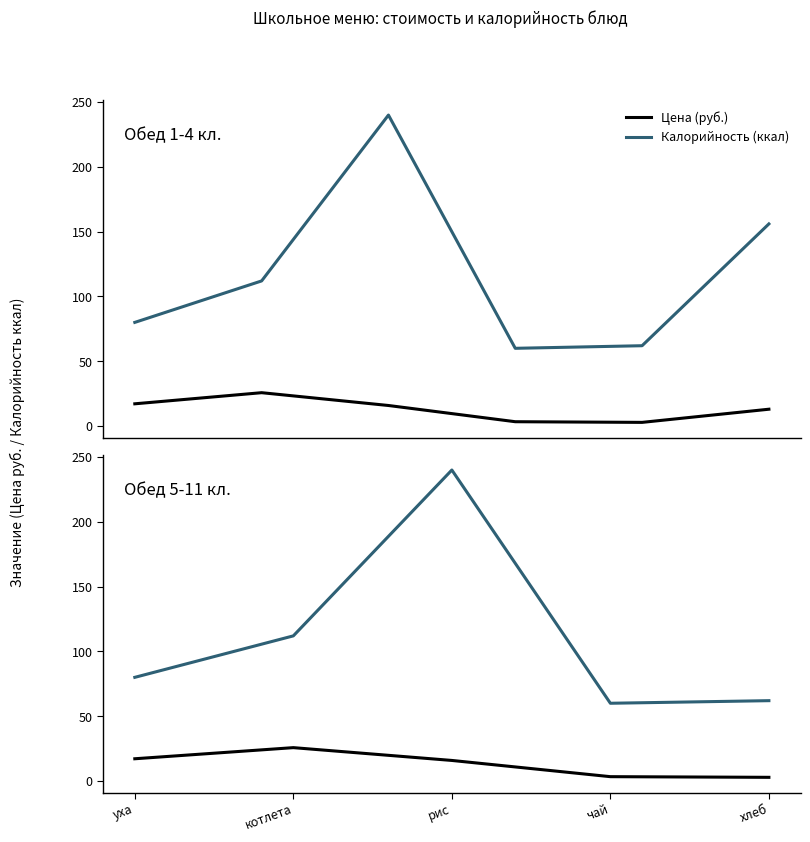

True or false: Цена (руб.) and Калорийность (ккал) cross at least once.

False